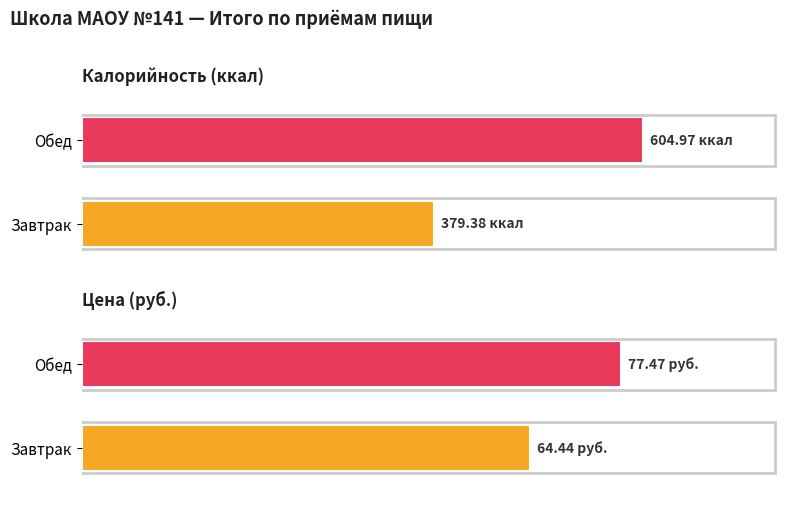

List the series in order of their peak value, lowest first.

Цена, Калорийность